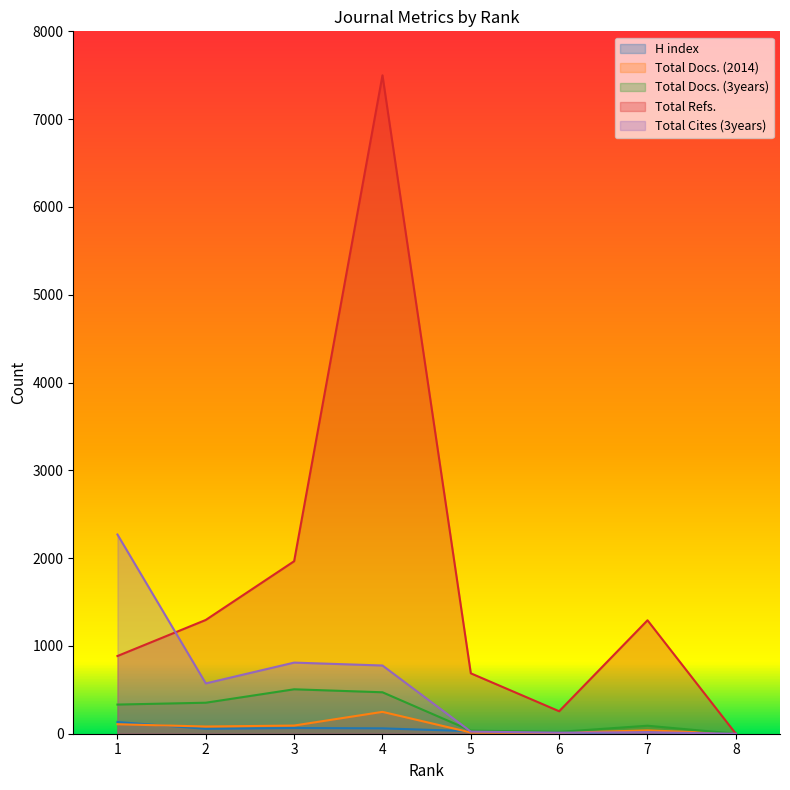

Which series ends up on top after the final intersection of Total Cites (3years) and Total Docs. (3years)?

Total Docs. (3years)